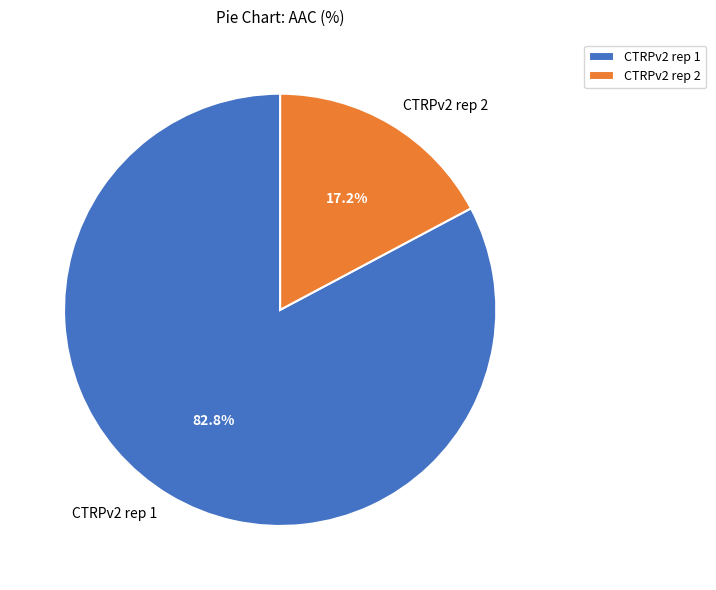

Is there any slice that represents more than half of the pie?

Yes